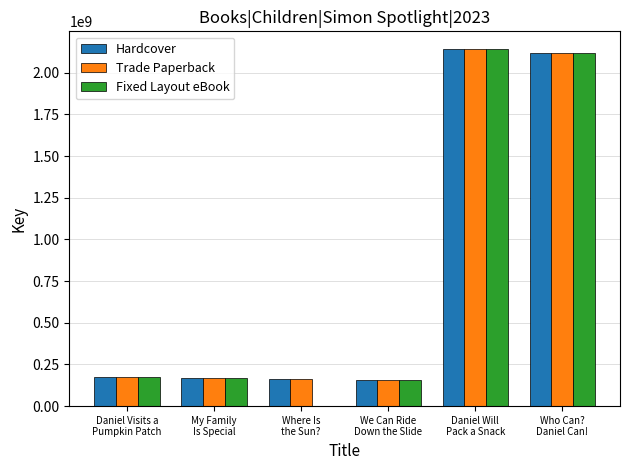

What is the maximum value for Trade Paperback?

2141010798